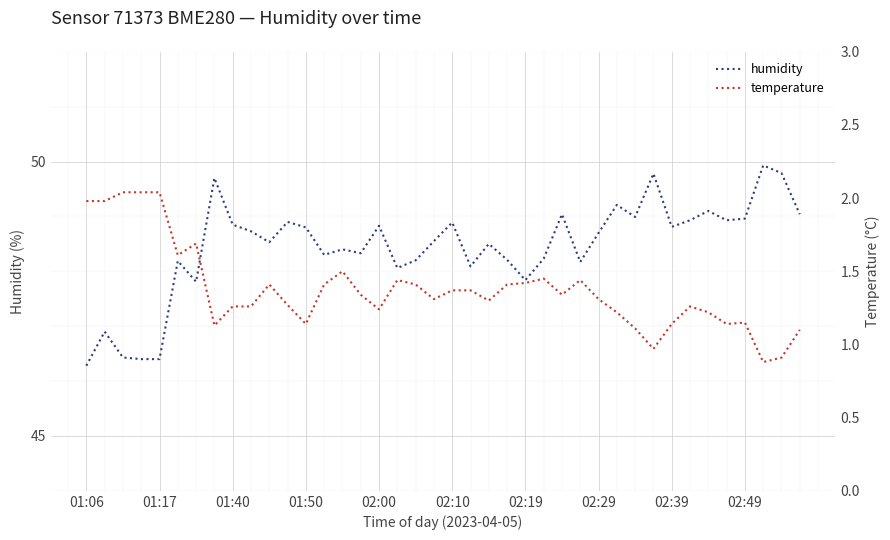

True or false: humidity has more than 0 interior local peaks.

True